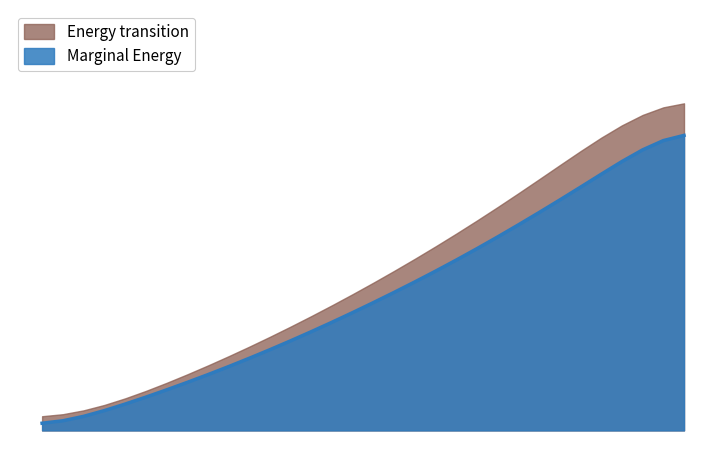

What is the change in value from 219.0156 to 222.263?

+0.5